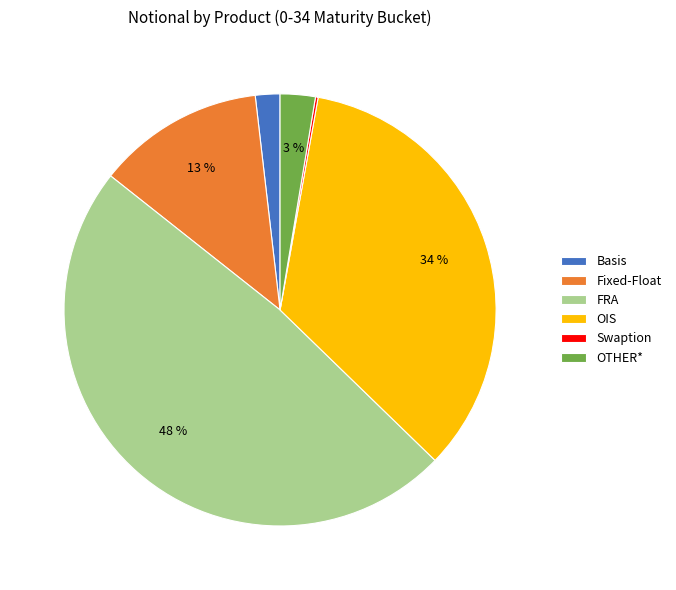

Is there any slice that represents more than half of the pie?

No